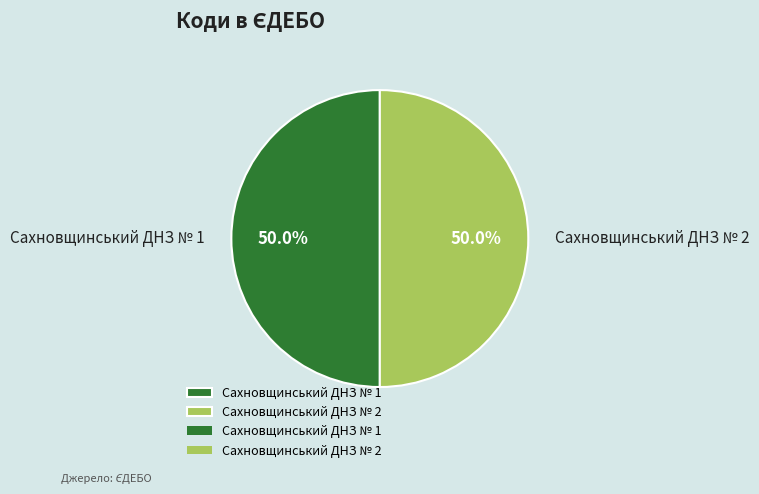

How much of the chart is everything except Сахновщинський ДНЗ № 1?

50.0%